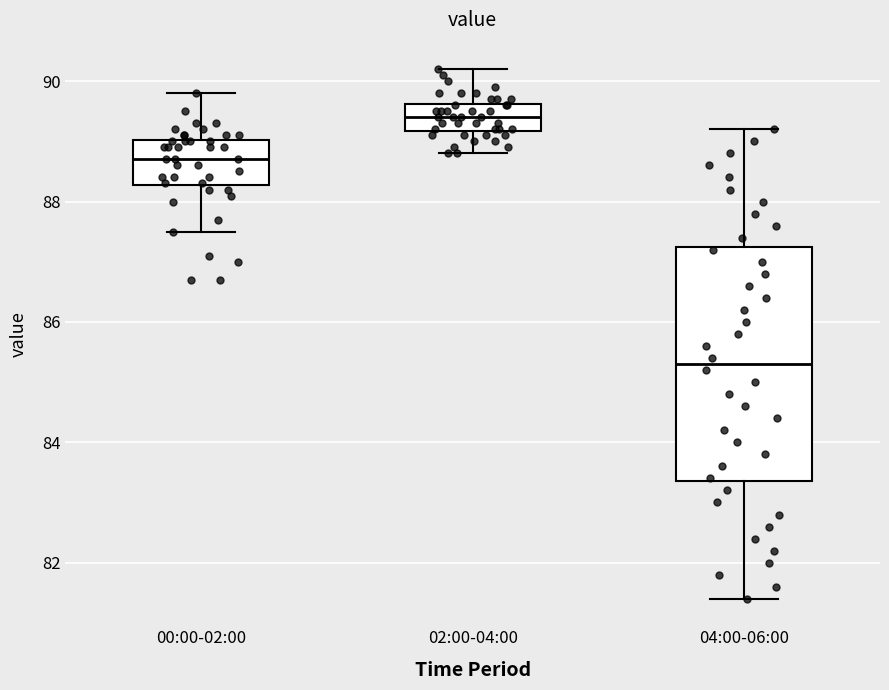

Which box is the tallest, from its lower edge to its upper edge?

04:00-06:00